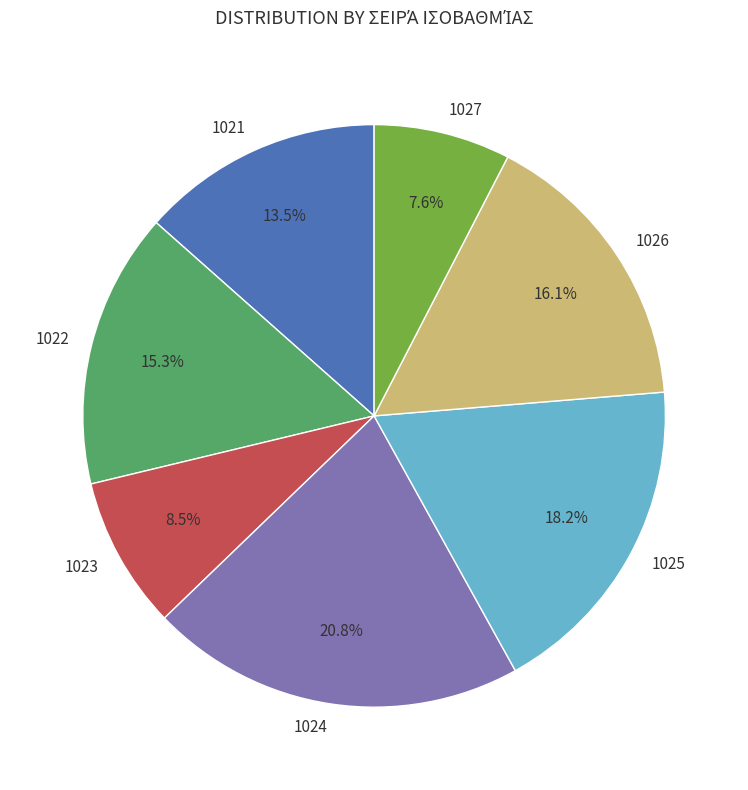

True or false: 1023 accounts for 14% of the total.

False